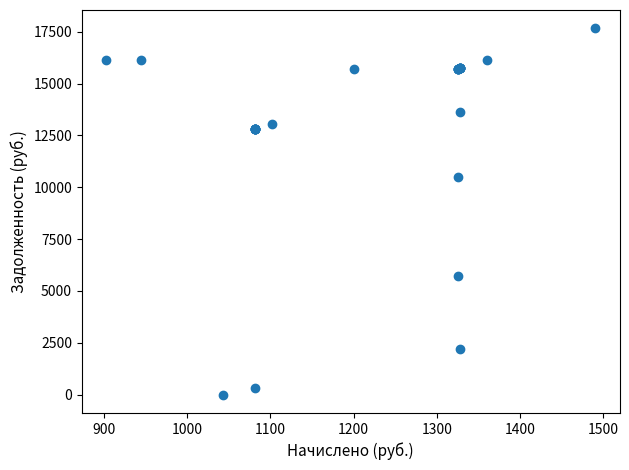

What Y value in the scatter plot is closest to 8832?

10505.6